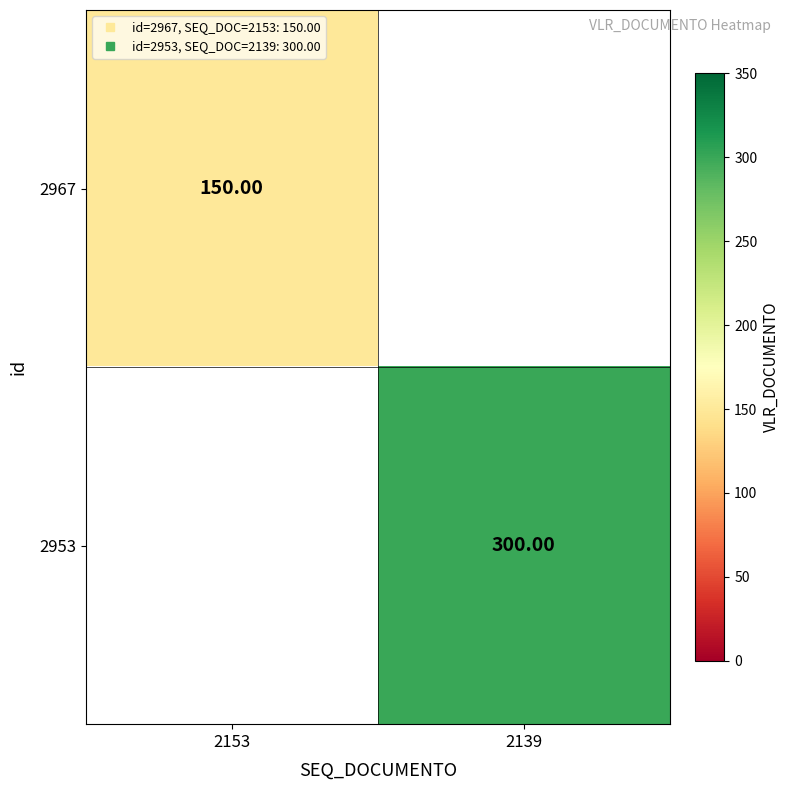

What is the minimum value shown in the chart?

150.0